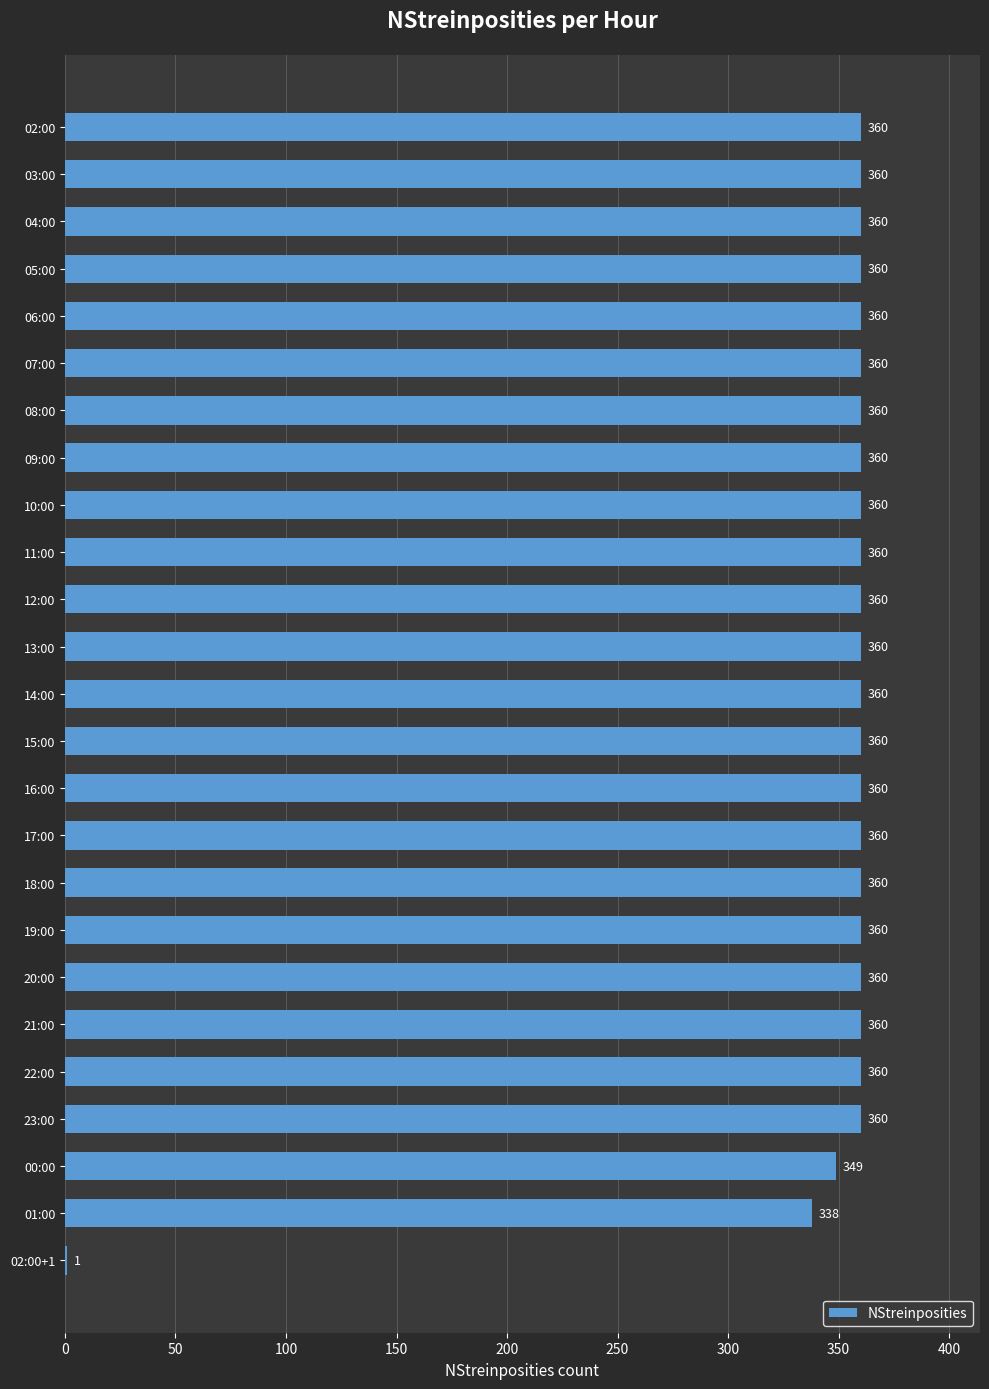

The value at 19:00 is 542. True or false?

False